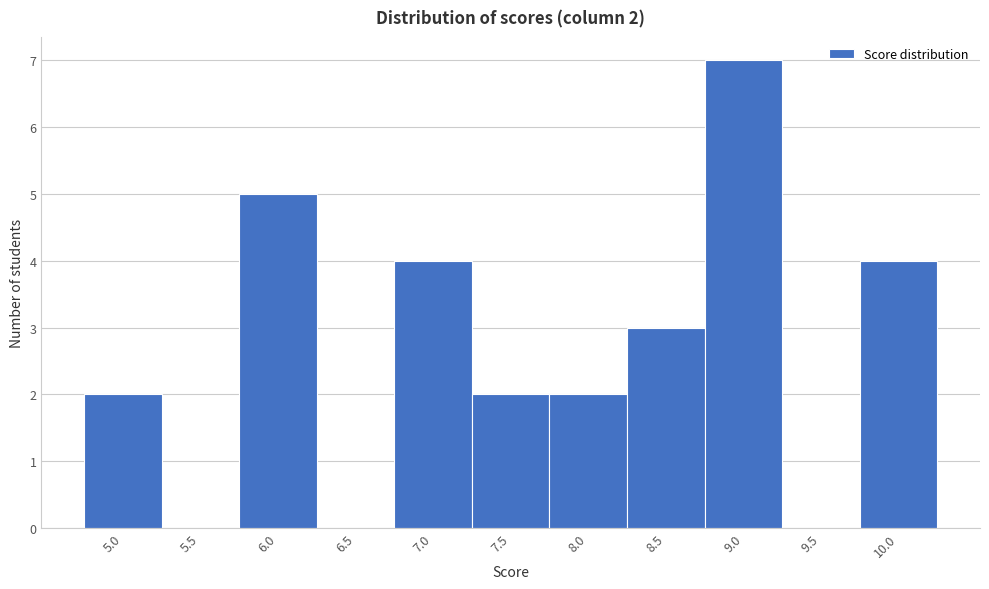

Reading left to right, what are all the values shown in this chart?

5.0=2	5.5=0	6.0=5	6.5=0	7.0=4	7.5=2	8.0=2	8.5=3	9.0=7	9.5=0	10.0=4